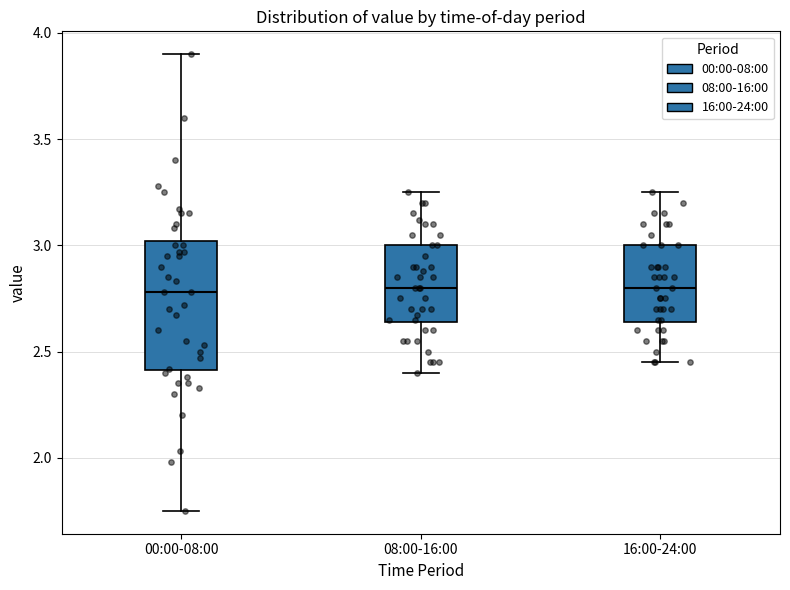

Comparing the boxes themselves (not the whiskers), which one is the tallest?

00:00-08:00